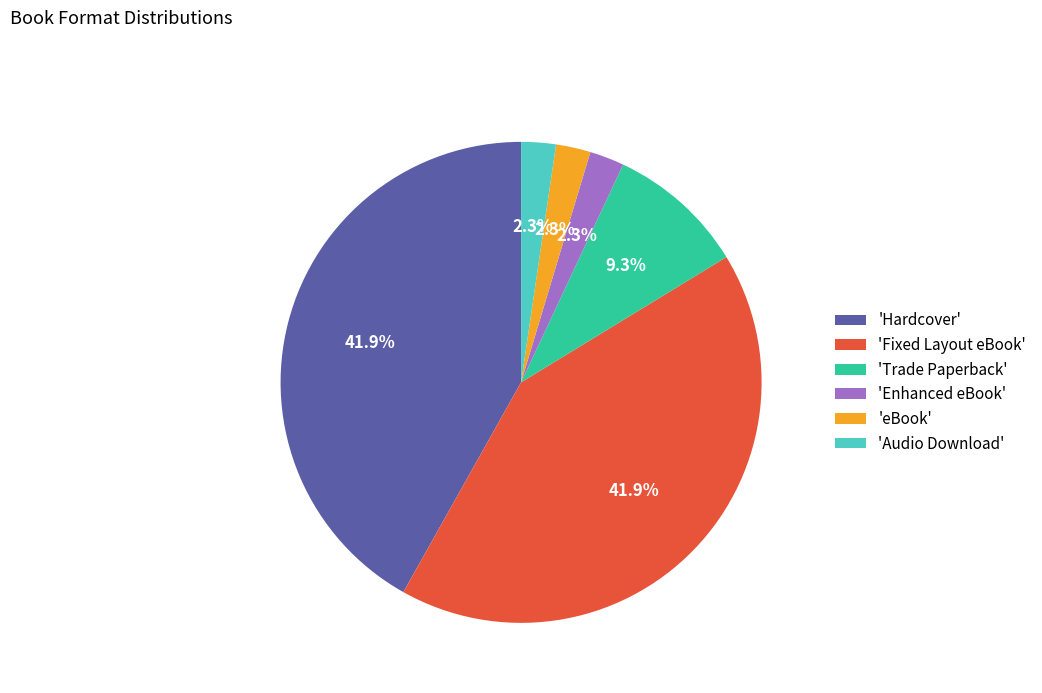

Between 'Fixed Layout eBook' and 'eBook', which is larger?

'Fixed Layout eBook'